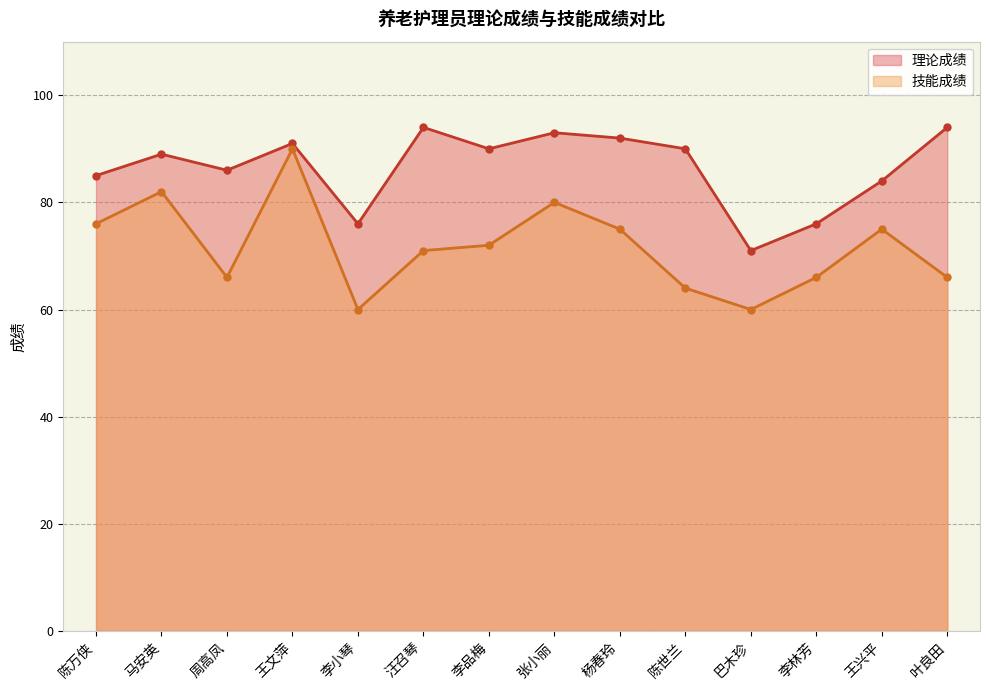

What is the approximate value of 技能成绩 at 杨春玲, to the nearest 10?

80